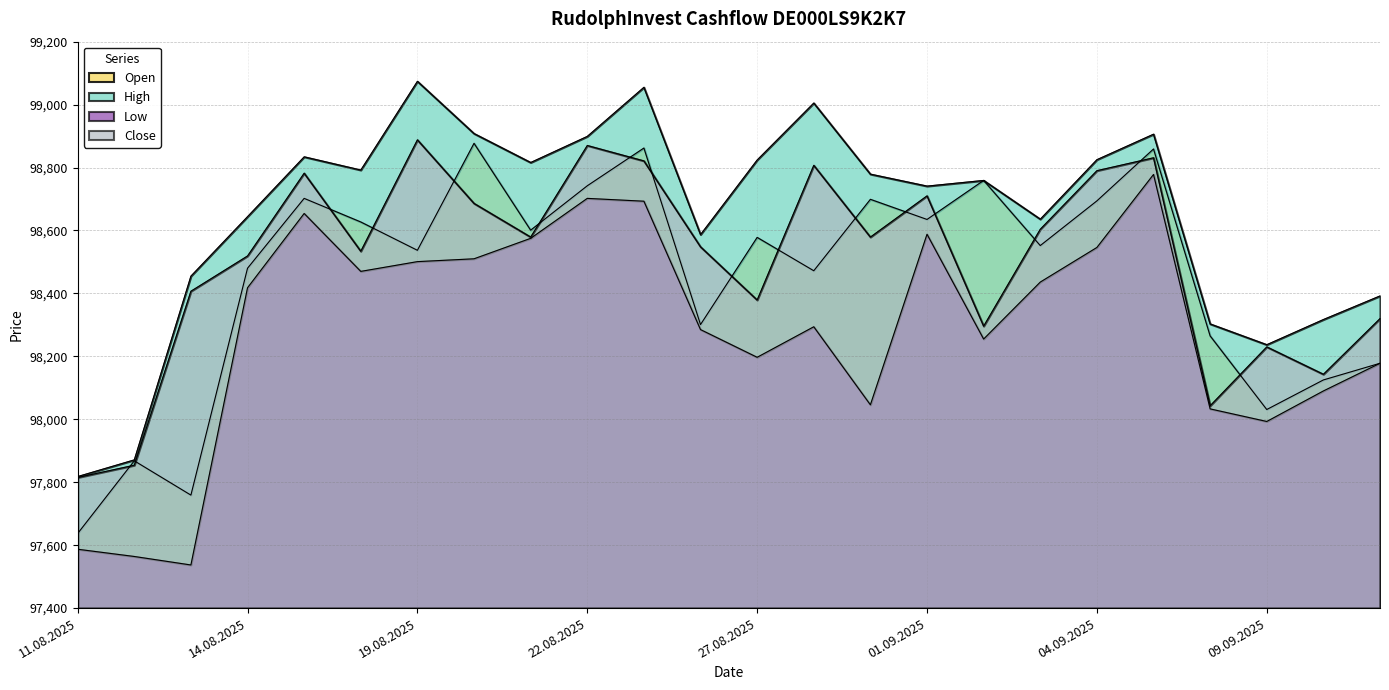

How many lines are shown in the chart?

4